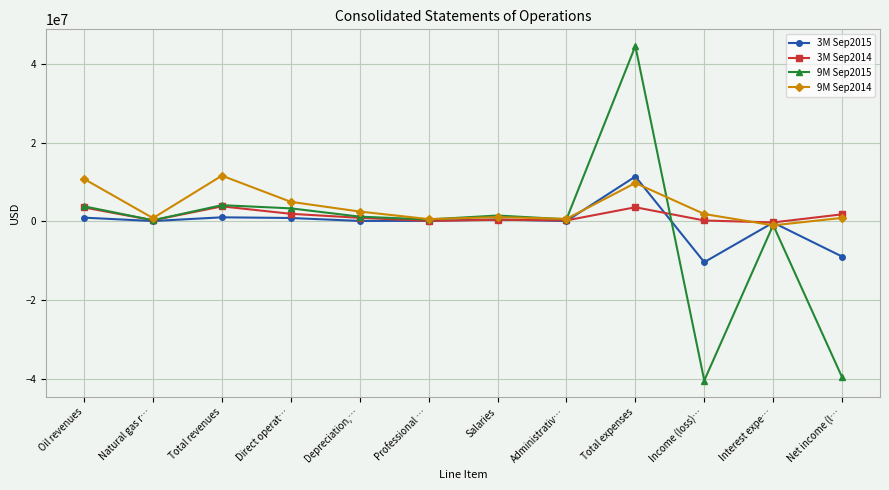

Between Administrativ… and Interest expe…, which series saw the biggest shift?

9M Sep2014